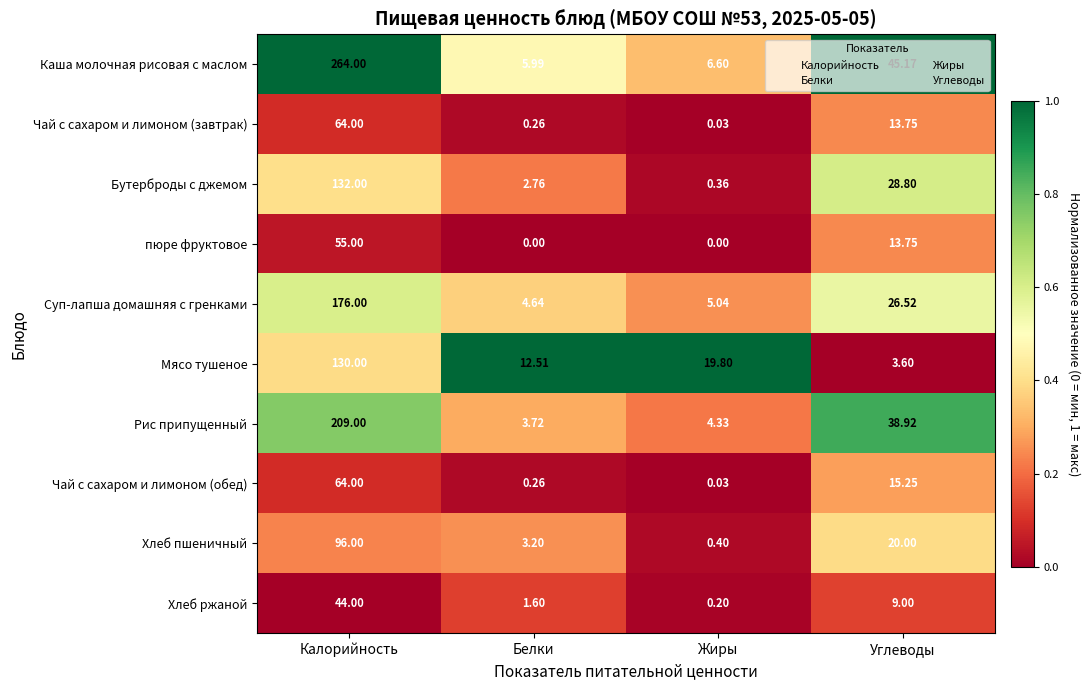

At which label is Суп-лапша домашняя с гренками closest to 90?

Углеводы